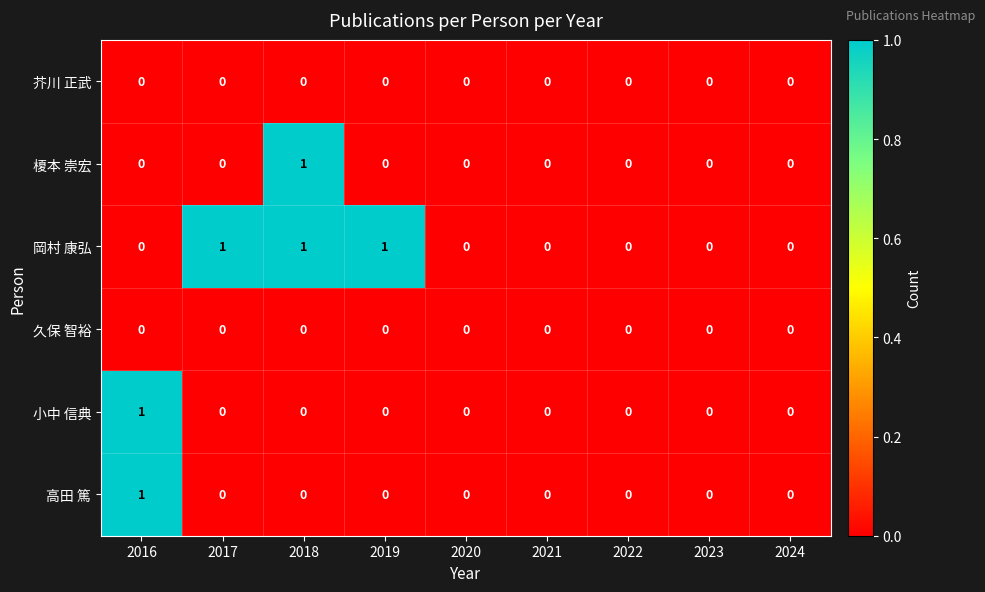

Count the 高田 篤 values in the range 0 to 1.

9